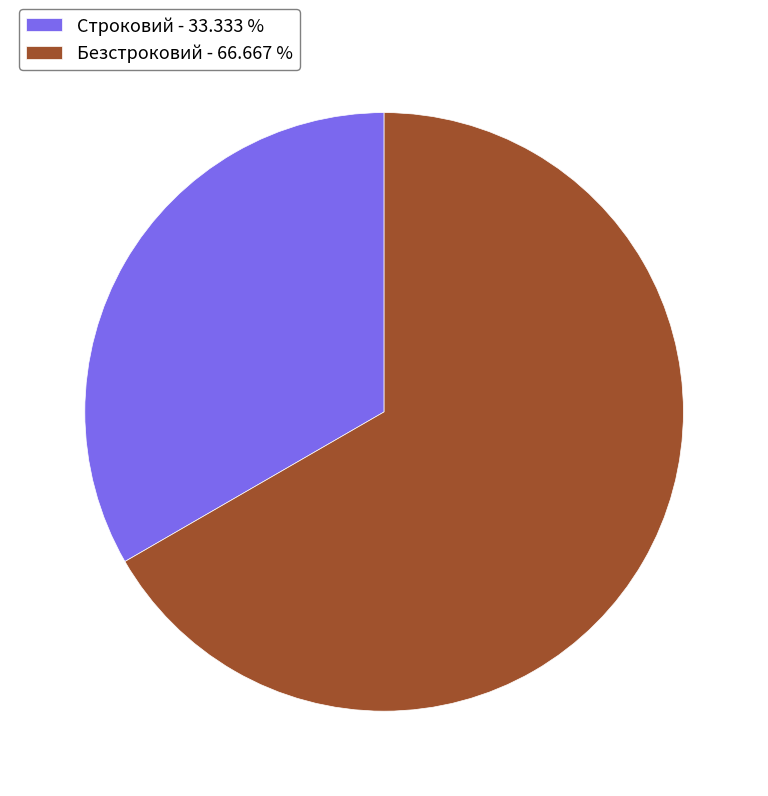

What is the majority slice?

Безстроковий